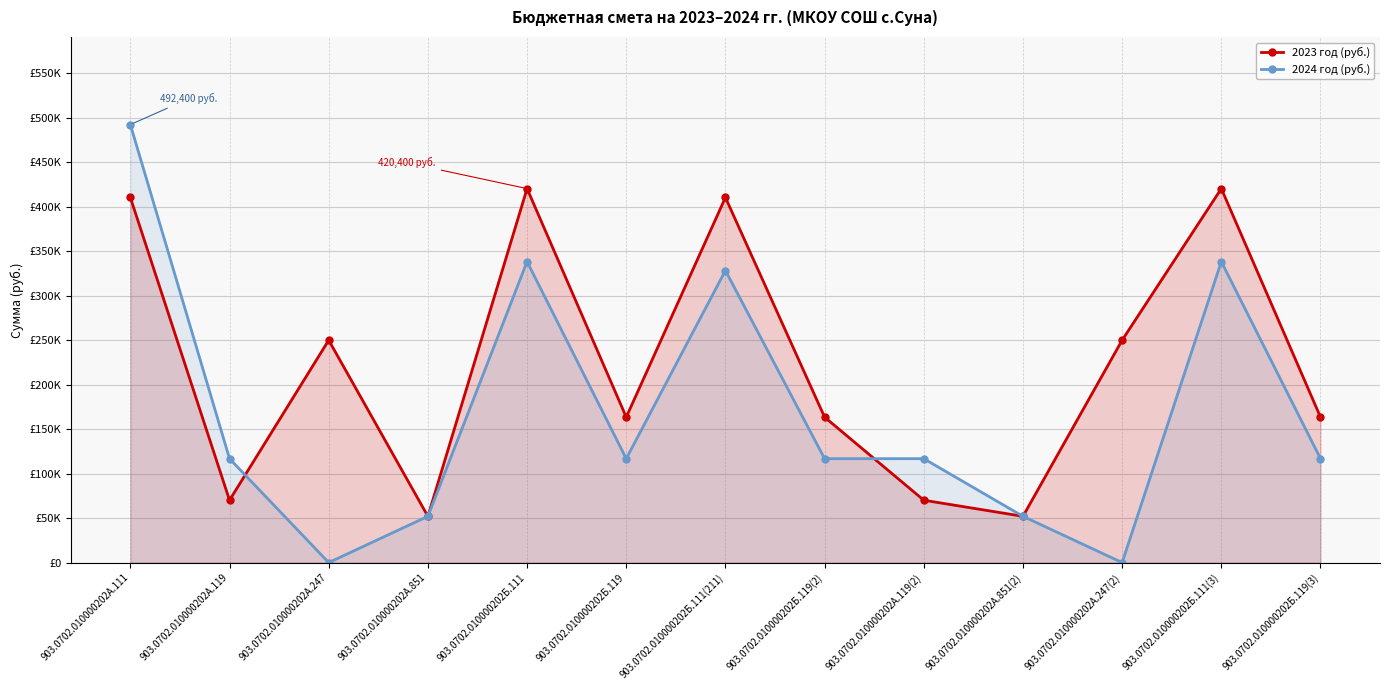

Reading left to right, what are all the values shown in this chart?

2023 год (руб.): 410400	70100	250000	52000	420400	163500	410400	163500	70100	52000	250000	420400	163500
2024 год (руб.): 492400	116800	0	52000	338300	116800	328300	116800	116800	52000	0	338300	116800